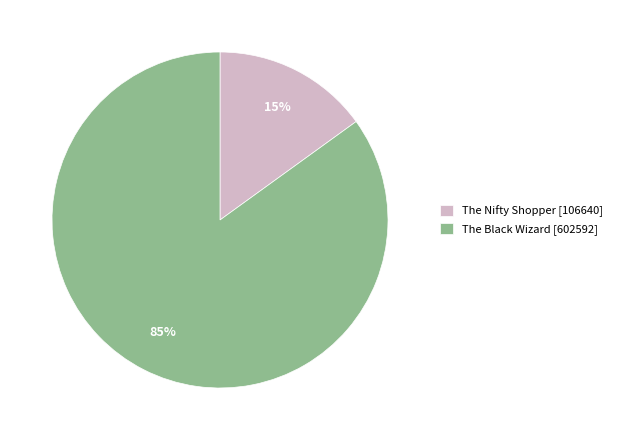

Do The Nifty Shopper [106640] and The Black Wizard [602592] together represent more than half of the pie?

Yes